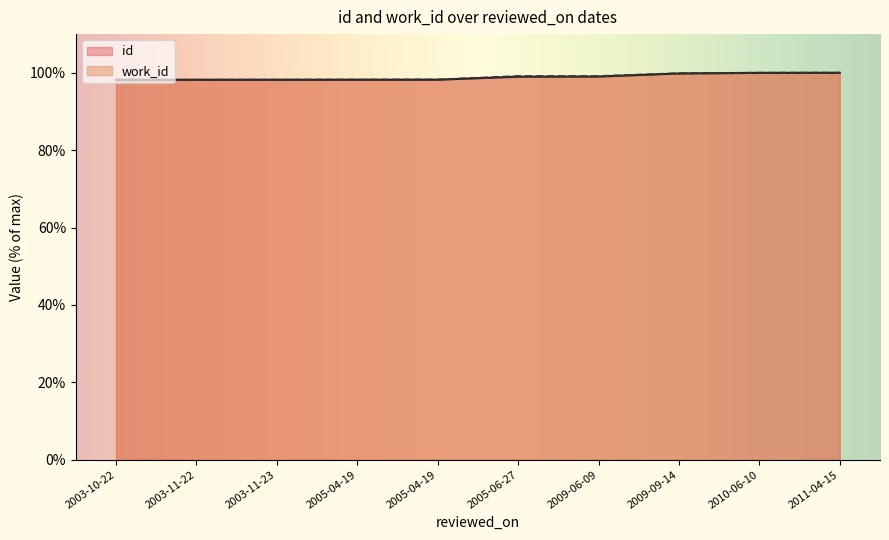

Is it true that id equals 99.0 at 2005-06-27?

True